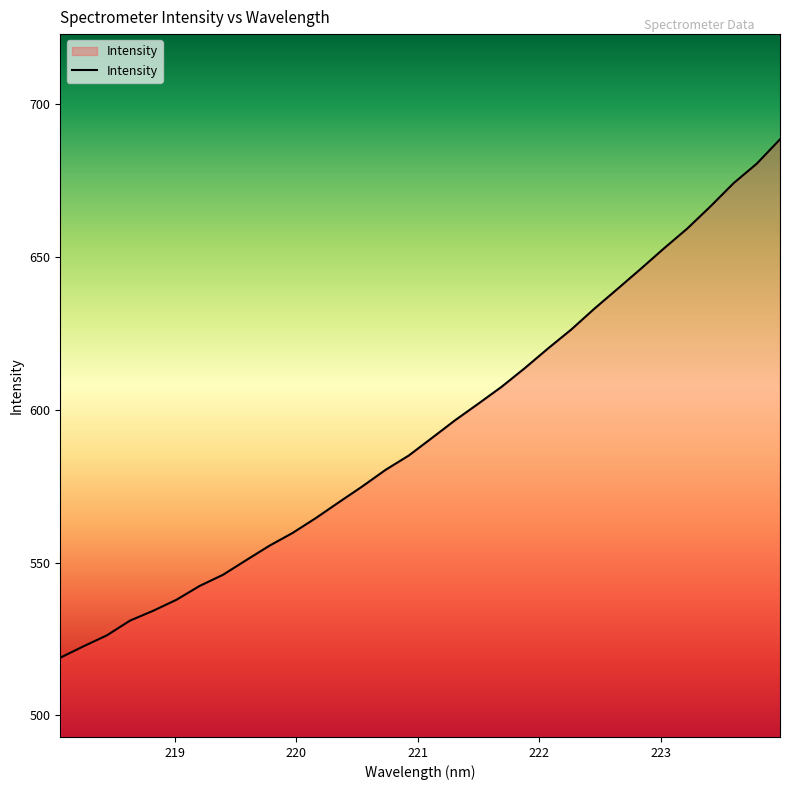

Count the number of values greater than 590.

16